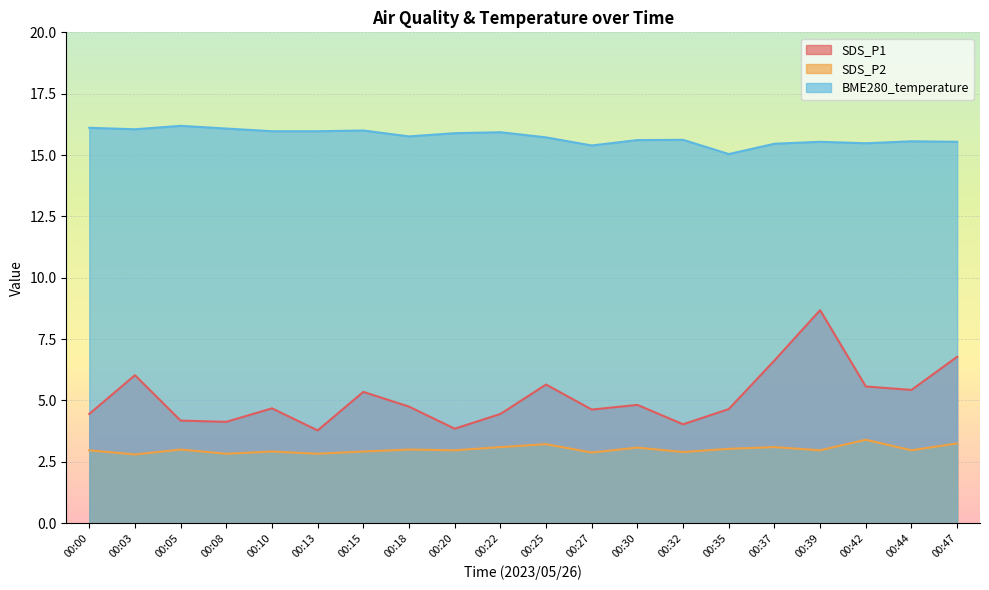

True or false: SDS_P1 has more than 2 points higher than both neighbors.

True